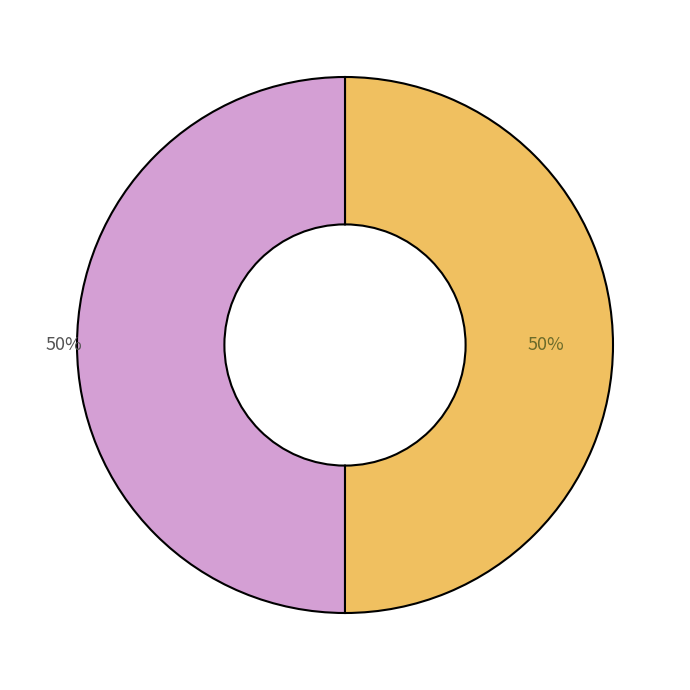

To the nearest percent, what is the average slice percentage?

50%